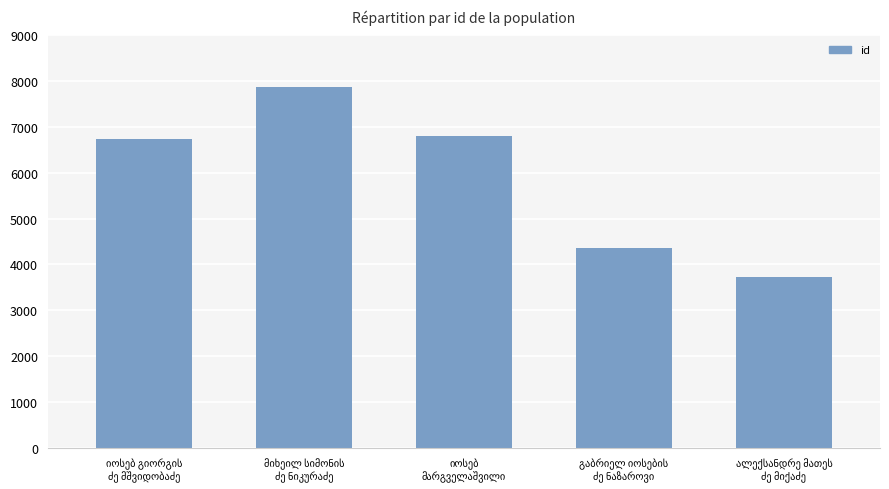

Reading left to right, what are all the values shown in this chart?

6745	7880	6815	4353	3716